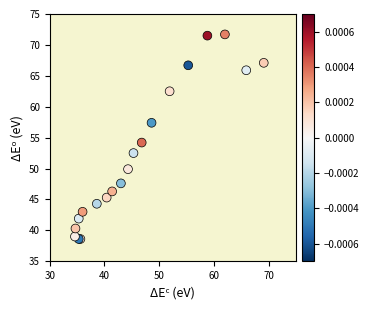

What Y value in the scatter plot is closest to 55?

54.2